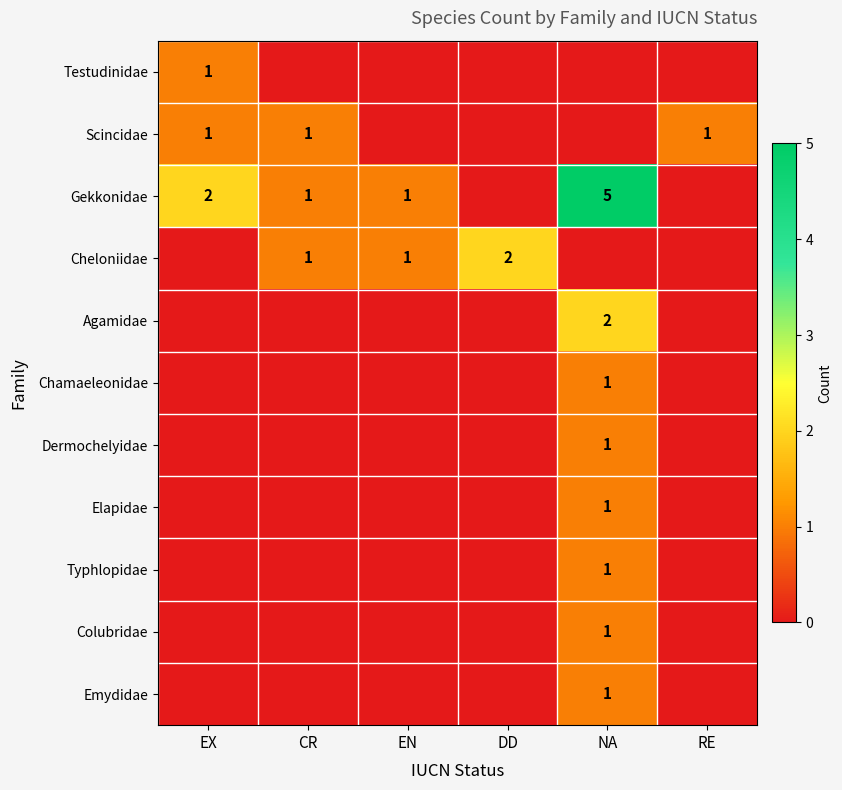

Is it true that Colubridae equals 1 at NA?

True